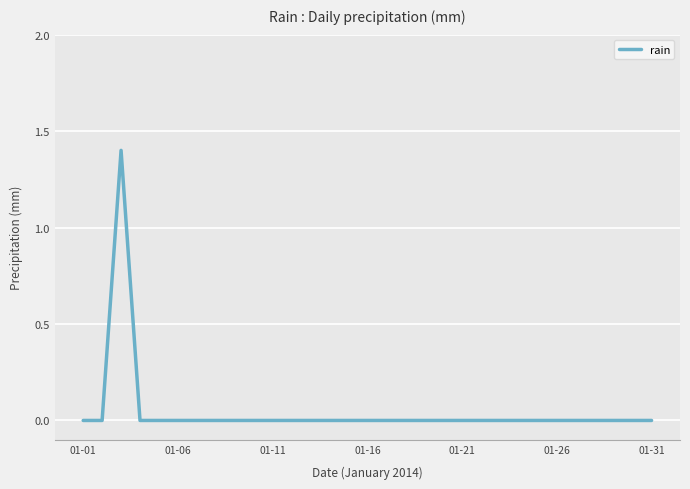

What is the maximum value shown in the chart?

1.4